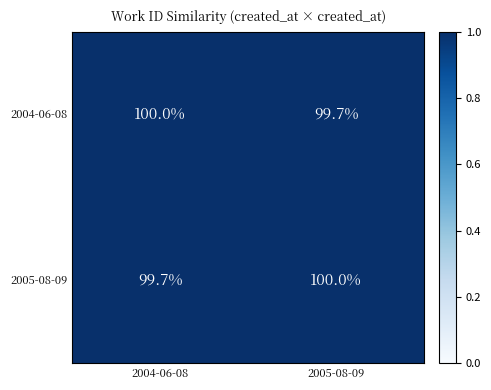

Where is 2004-06-08 nearest to the value 99?

2005-08-09